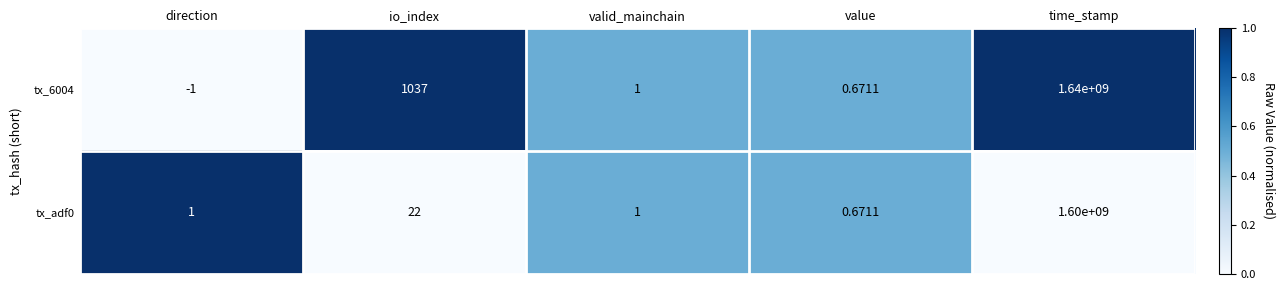

Rank the series by their maximum value, from highest to lowest.

tx_6004, tx_adf0